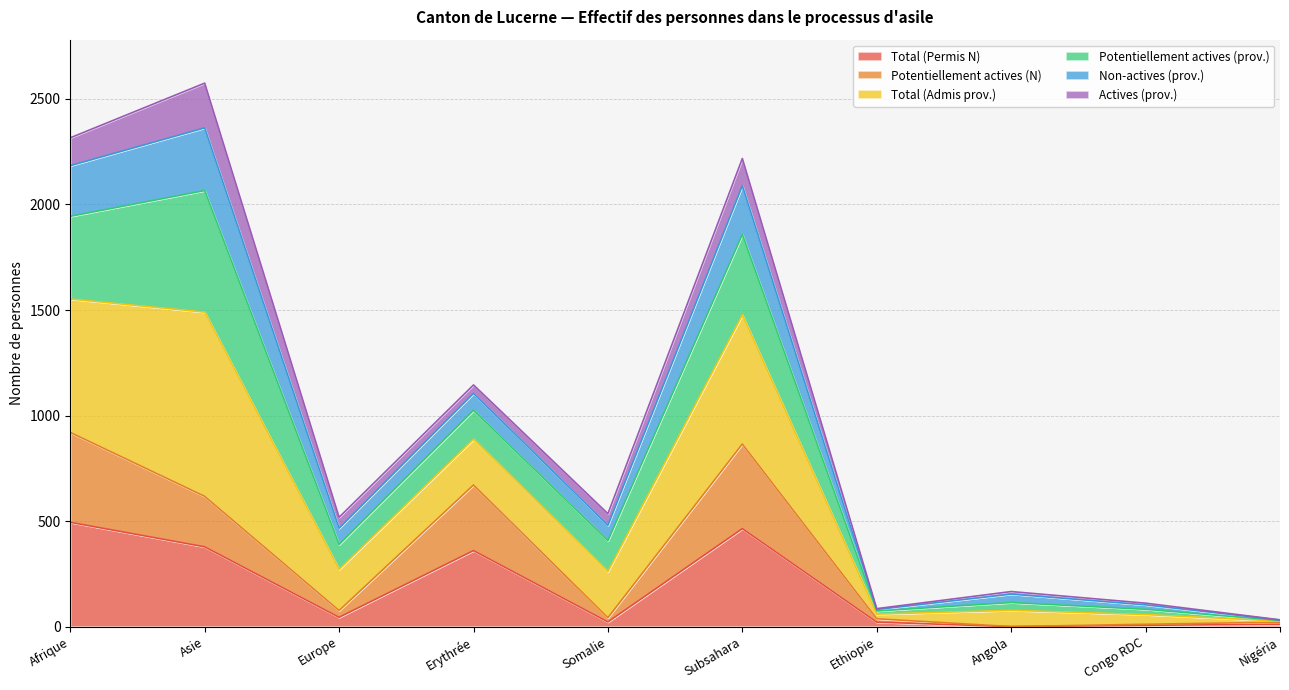

The Total (Permis N) series shows 161 at Erythrée. True or false?

False